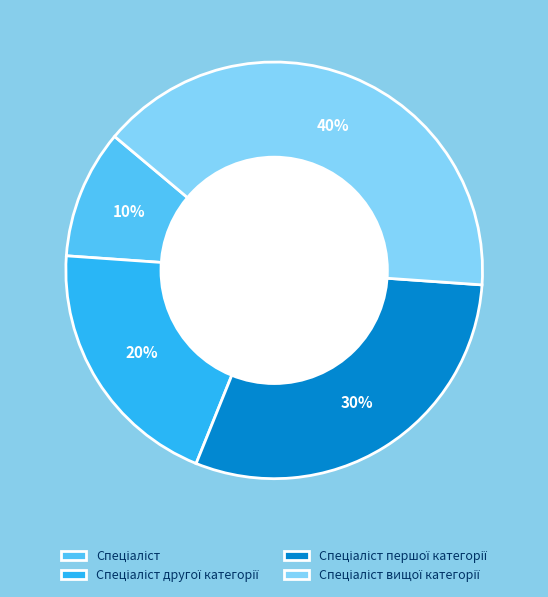

Does any single category account for the majority?

No